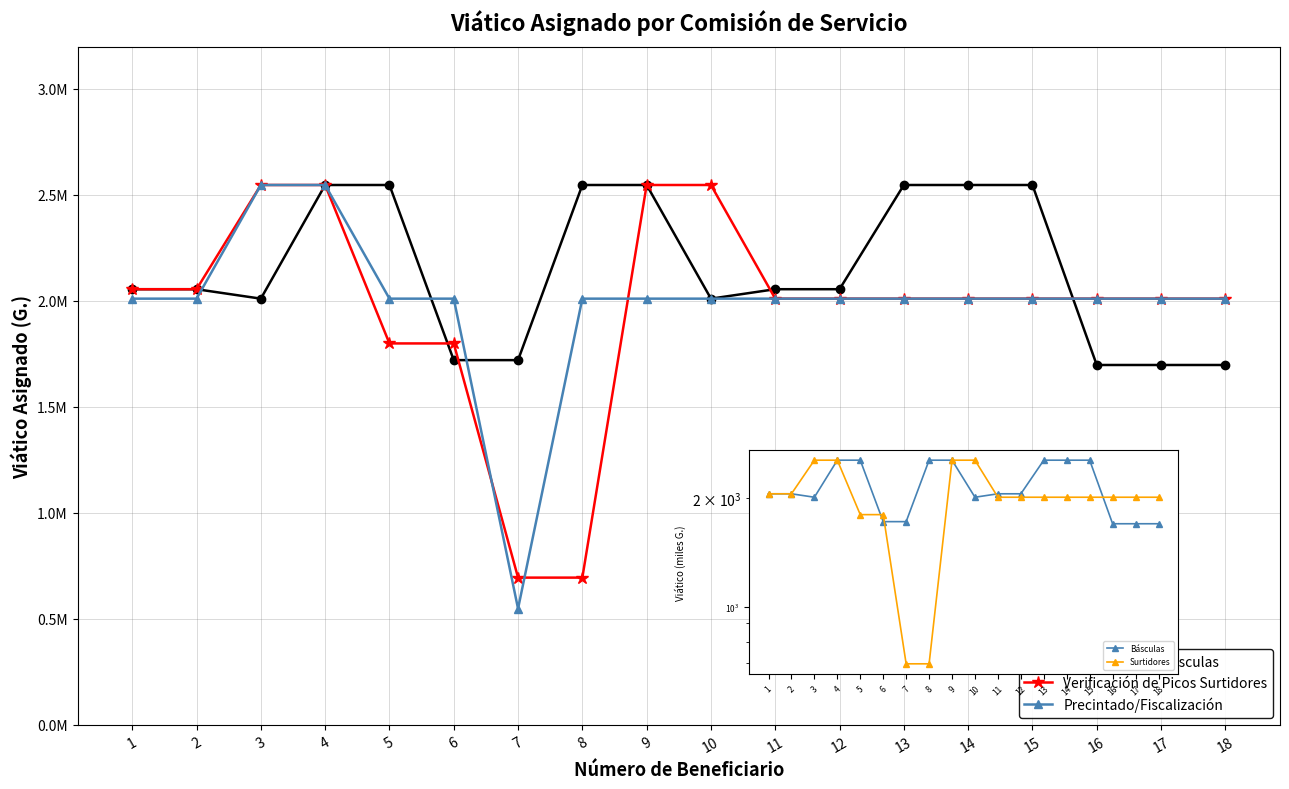

How many data points in Precintado/Fiscalización are above 2010800?

2